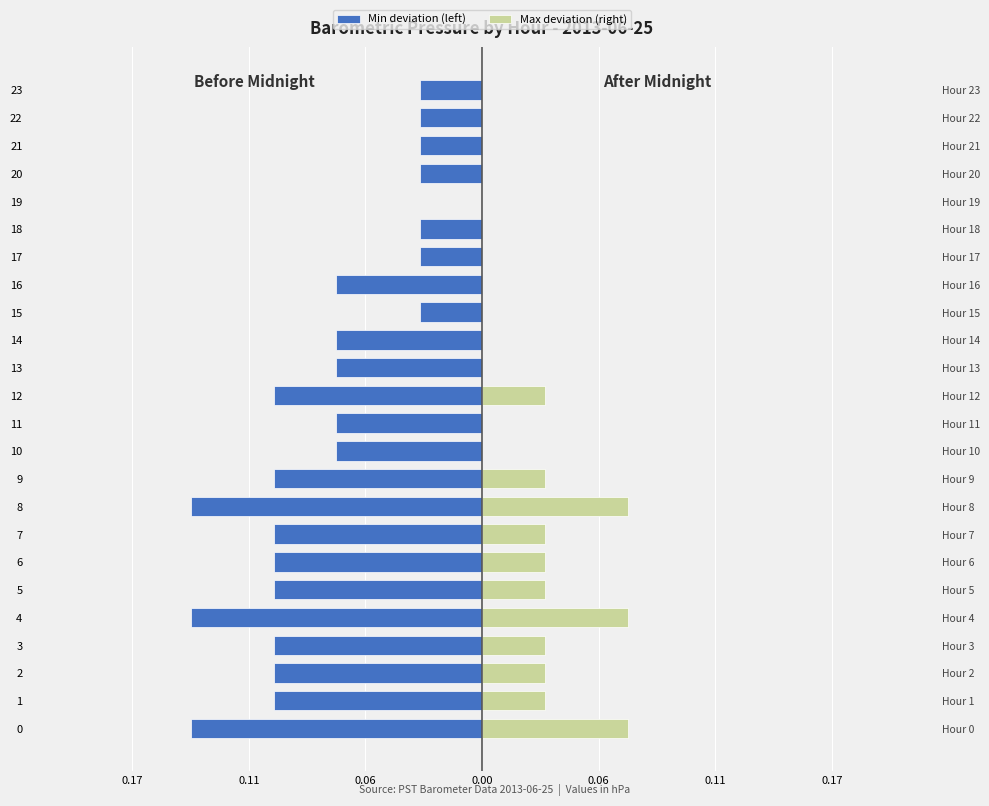

Reading right to left, transcribe all the data shown in this chart.

Min deviation (left): -0.0	-0.0	-0.0	-0.0	0.0	-0.0	-0.0	-0.1	-0.0	-0.1	-0.1	-0.1	-0.1	-0.1	-0.1	-0.1	-0.1	-0.1	-0.1	-0.1	-0.1	-0.1	-0.1	-0.1
Max deviation (right): 0.0	0.0	0.0	0.0	0.0	0.0	0.0	0.0	0.0	0.0	0.0	0.0	0.0	0.0	0.0	0.1	0.0	0.0	0.0	0.1	0.0	0.0	0.0	0.1